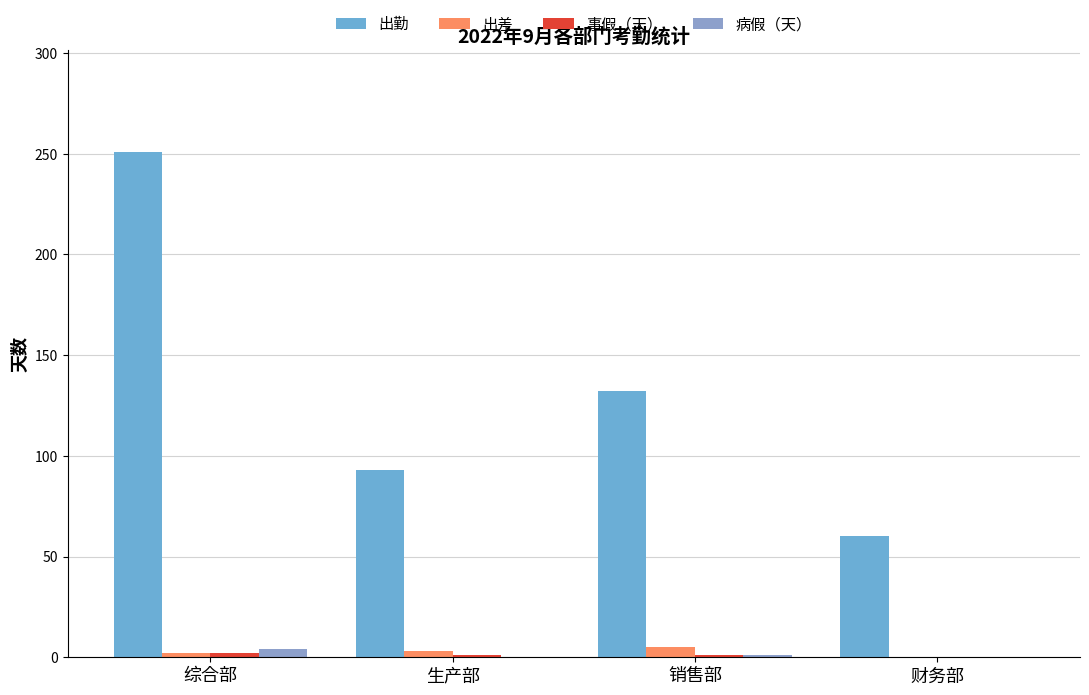

How many 事假（天） values are between 1 and 2?

3